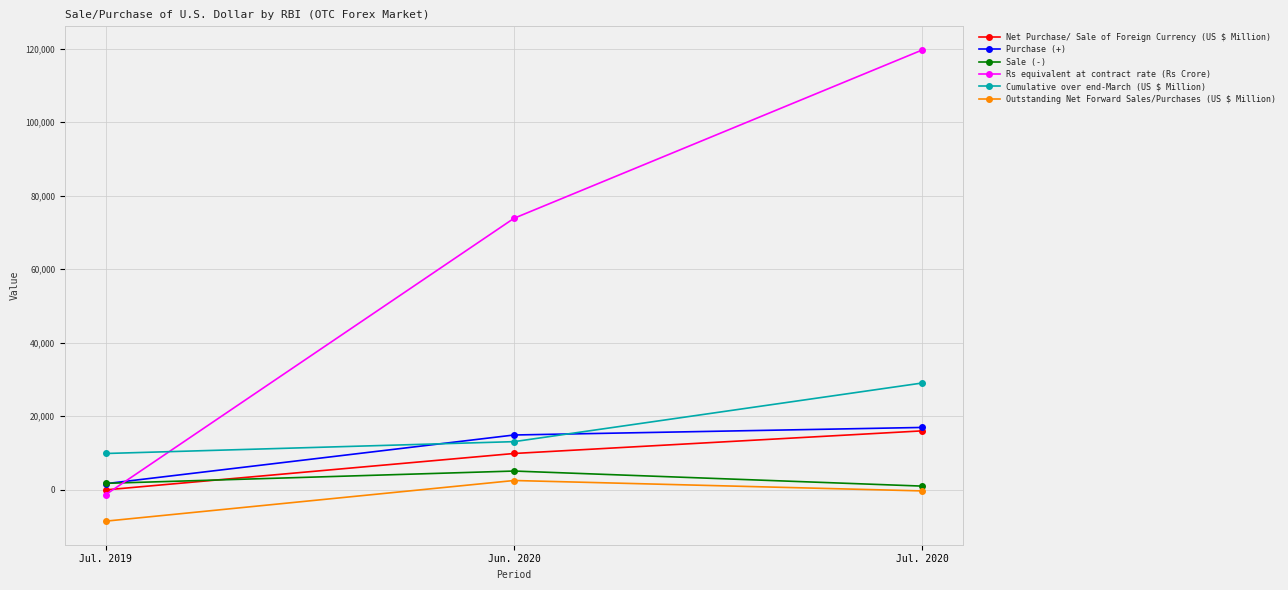

Reading left to right, transcribe all the data shown in this chart.

Net Purchase/ Sale of Foreign Currency (US $ Million): -93	9814	15973
Purchase (+): 1592	14847	16903
Sale (-): 1685	5033	930
Rs equivalent at contract rate (Rs Crore): -1379	73847	119677
Cumulative over end-March (US $ Million): 9809	13035	29008
Outstanding Net Forward Sales/Purchases (US $ Million): -8609	2459	-379